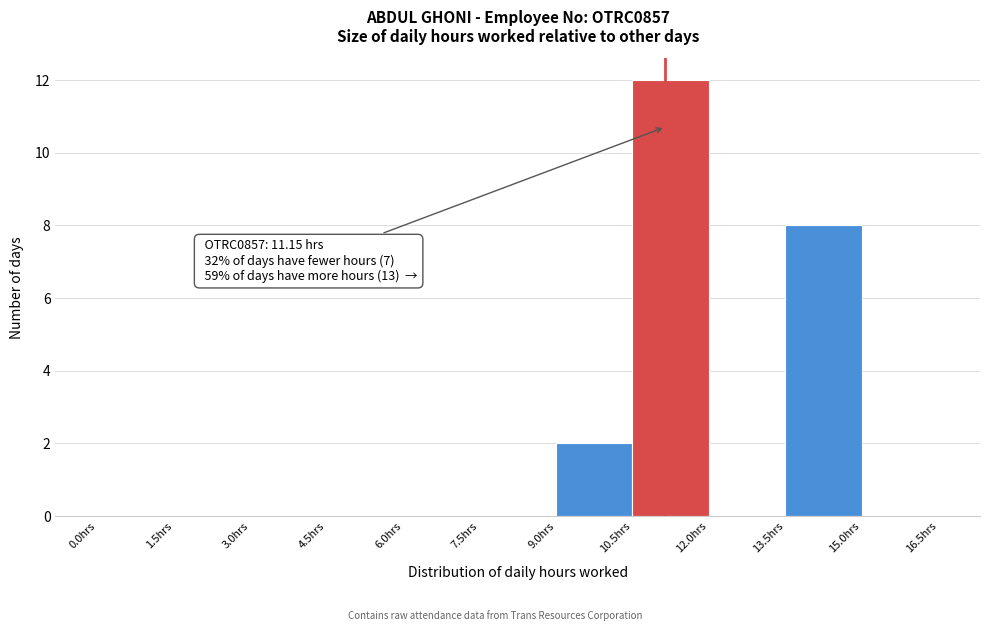

Over which range of the x-axis is the bar tallest?

10.5 to 12.0